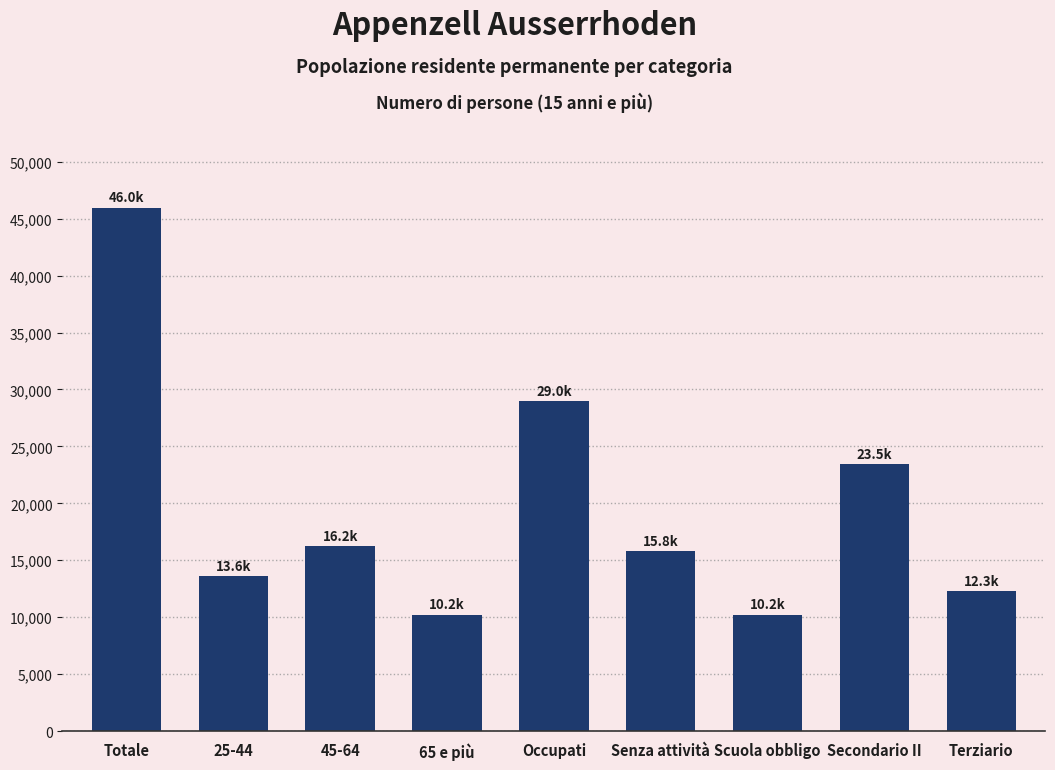

What is the difference between the maximum and minimum values?

35752.0